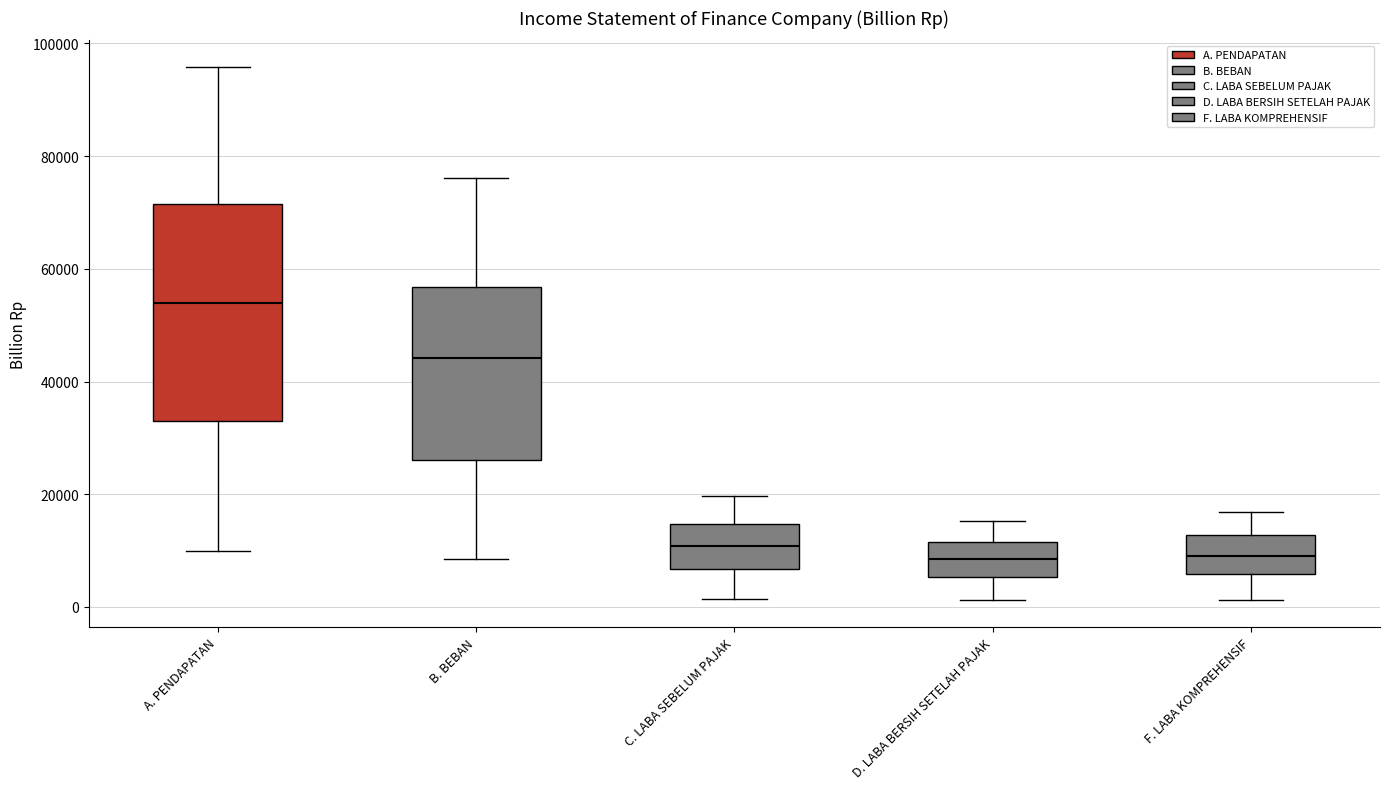

Reading left to right, transcribe this box plot: for each box, give where its median line is, the range the box spans, and where its two whiskers end, as read against the y-axis. The values are not printed on the chart, so give them approximately, as read against the axis.

A. PENDAPATAN: median 54000, box 32000 to 72000, whiskers 10000 to 96000
B. BEBAN: median 44000, box 26000 to 56000, whiskers 8000 to 76000
C. LABA SEBELUM PAJAK: median 10000, box 6000 to 14000, whiskers 2000 to 20000
D. LABA BERSIH SETELAH PAJAK: median 8000, box 6000 to 12000, whiskers 2000 to 16000
F. LABA KOMPREHENSIF: median 8000, box 6000 to 12000, whiskers 2000 to 16000